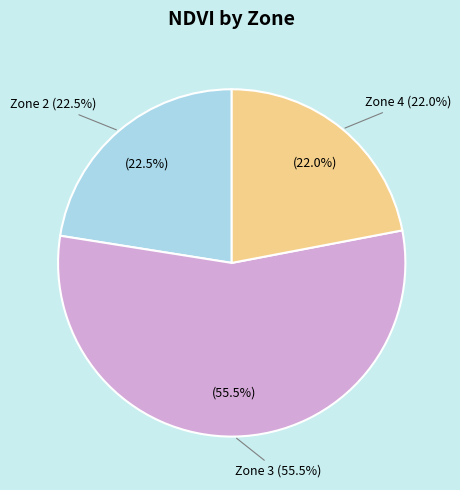

Combined, do Zone 2 and Zone 3 account for over 50%?

Yes